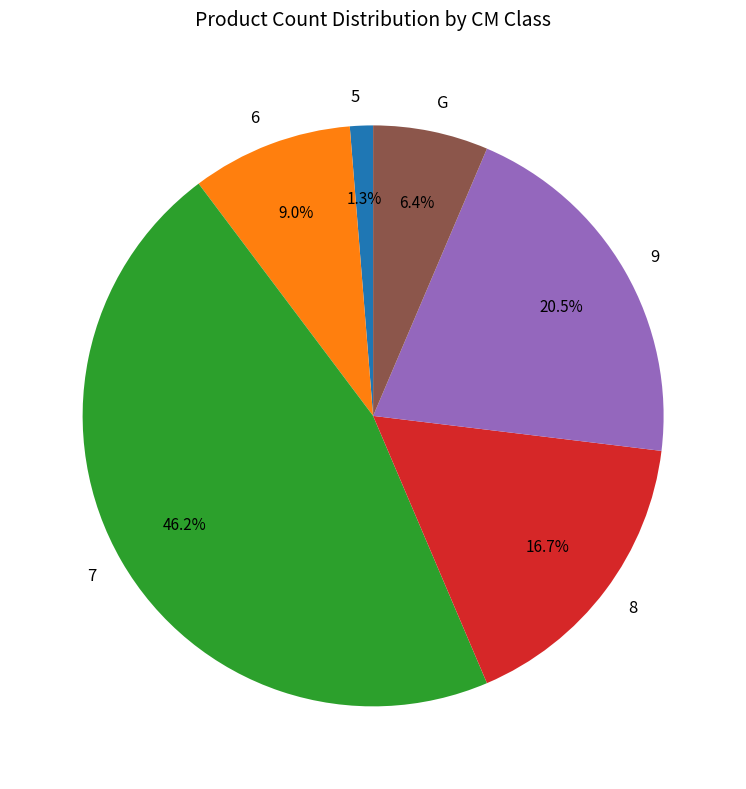

To the nearest percent, what portion does 5 represent?

1%